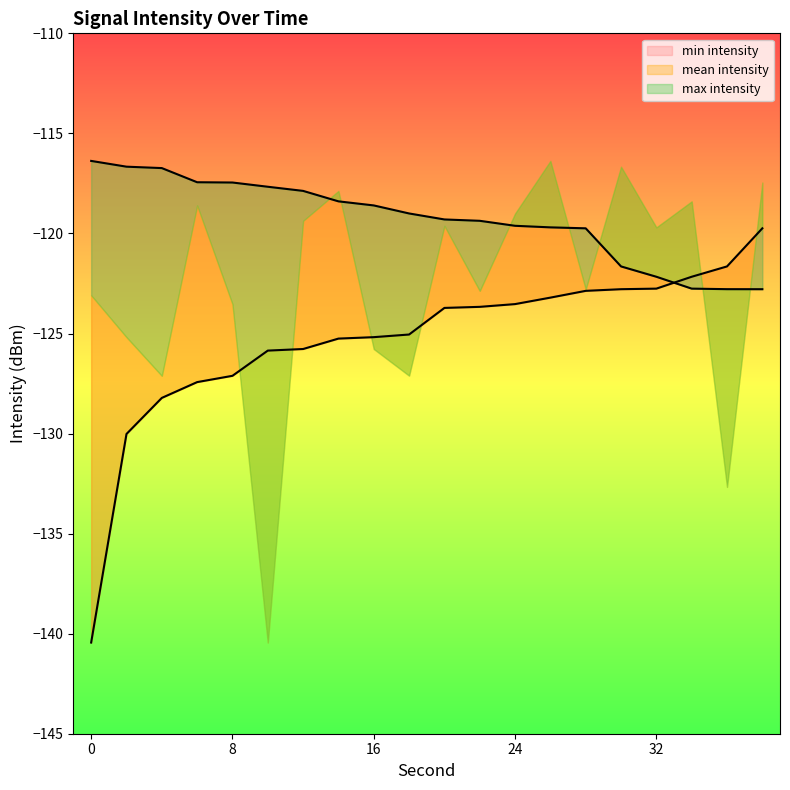

Read the min intensity value at 10.

-125.9